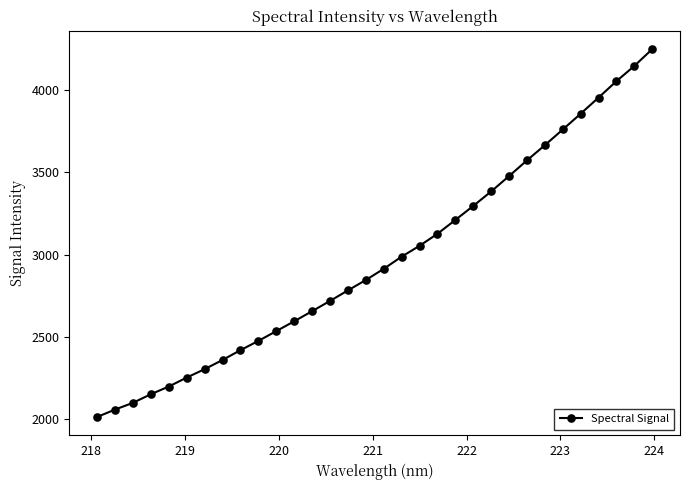

True or false: the data has more than 2 interior local peaks.

False